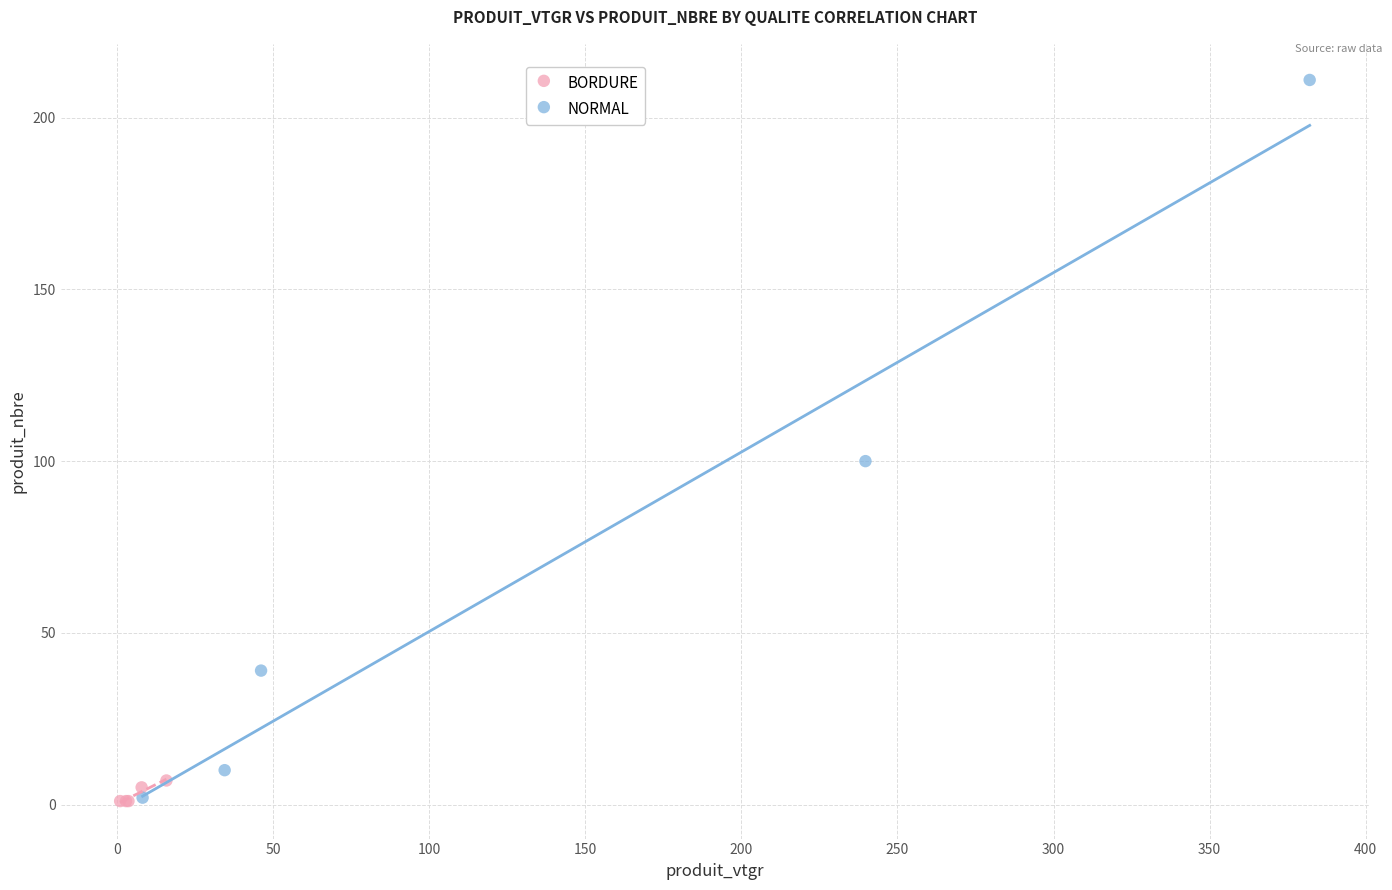

Which series has the widest spread of Y values?

NORMAL